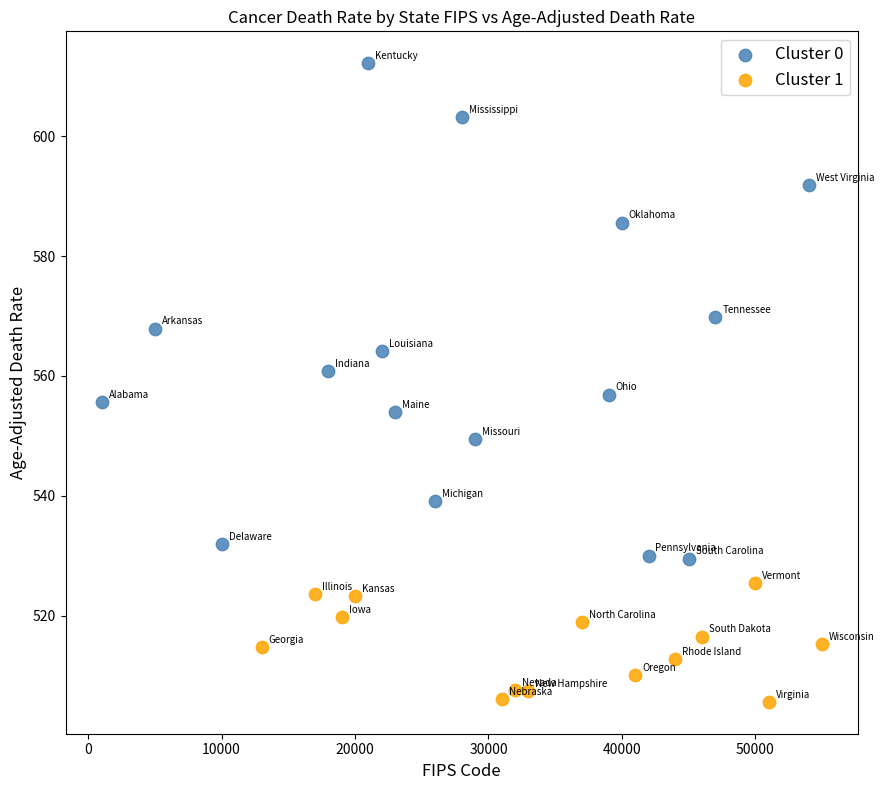

Which series has the largest Y range (max minus min)?

Cluster 0